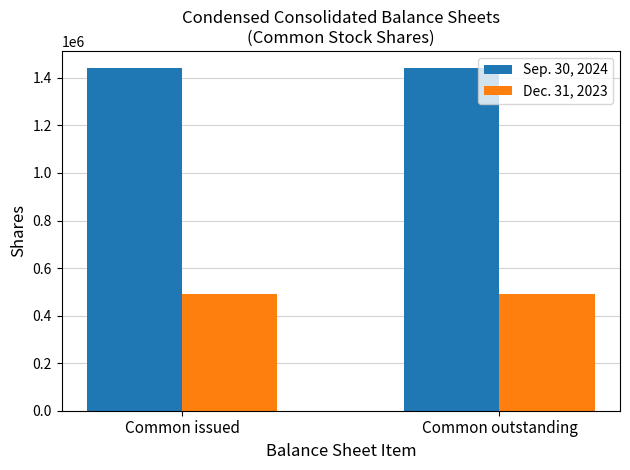

The Sep. 30, 2024 series shows 1441157 at Common issued. True or false?

True